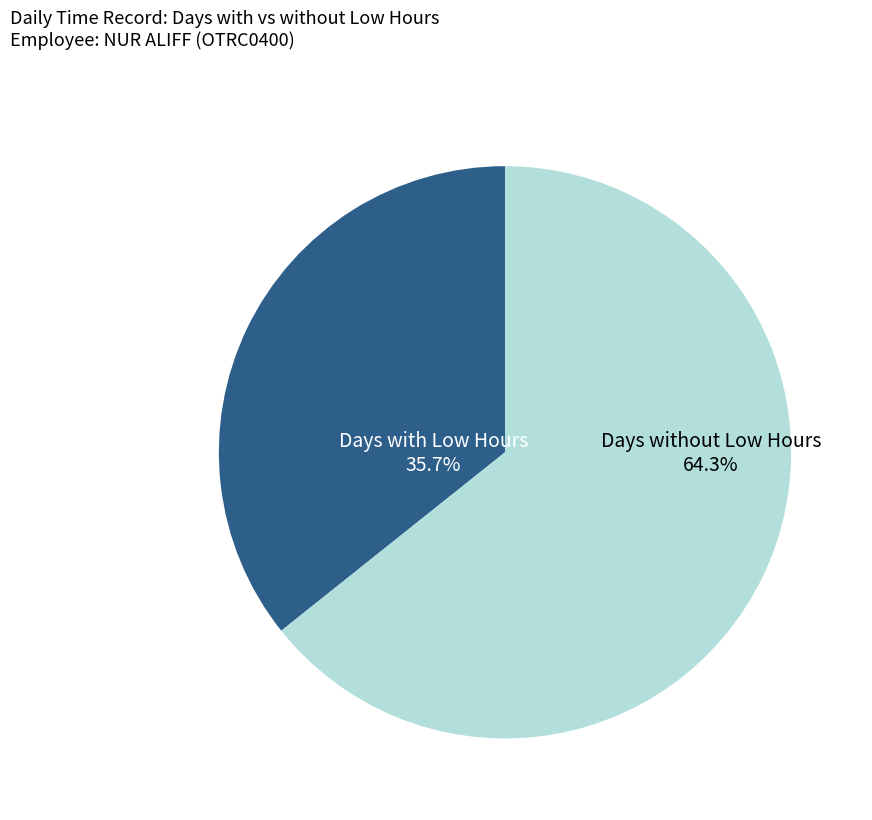

Is there a majority slice in this chart?

Yes